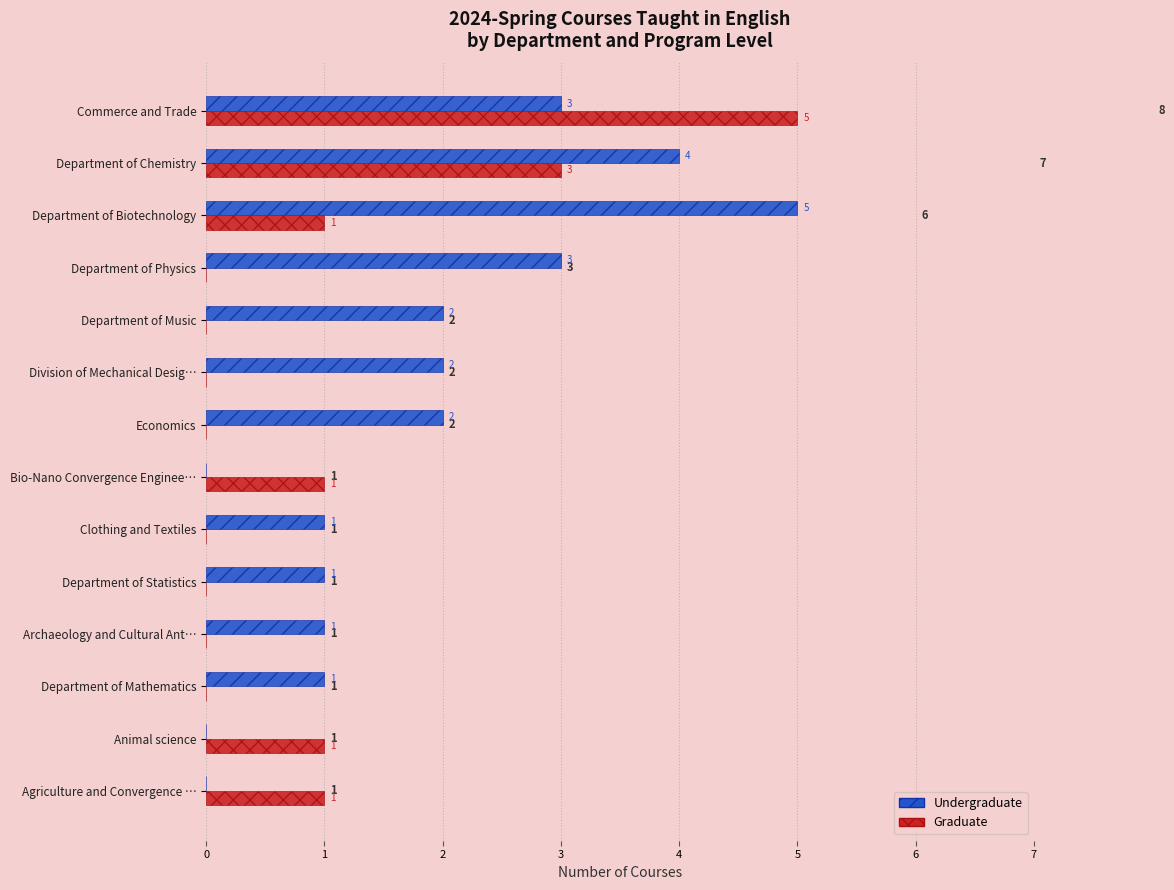

At which category is the sum across all series the highest?

Commerce and Trade